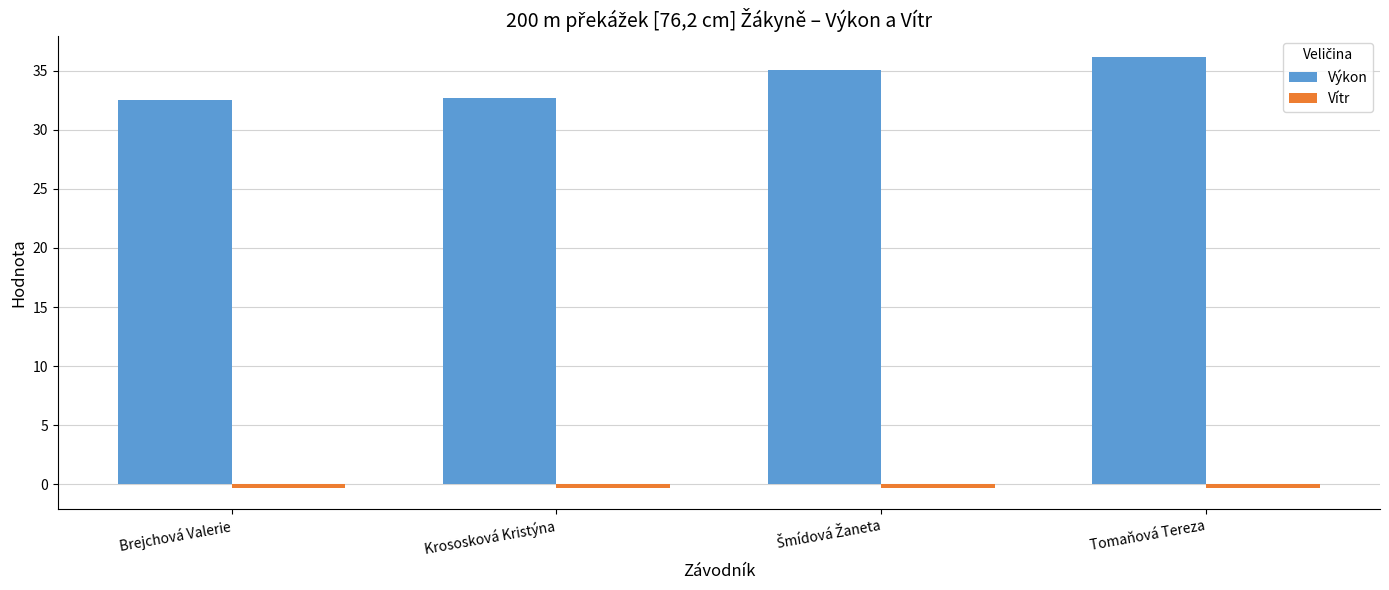

What is the greatest value displayed?

36.1